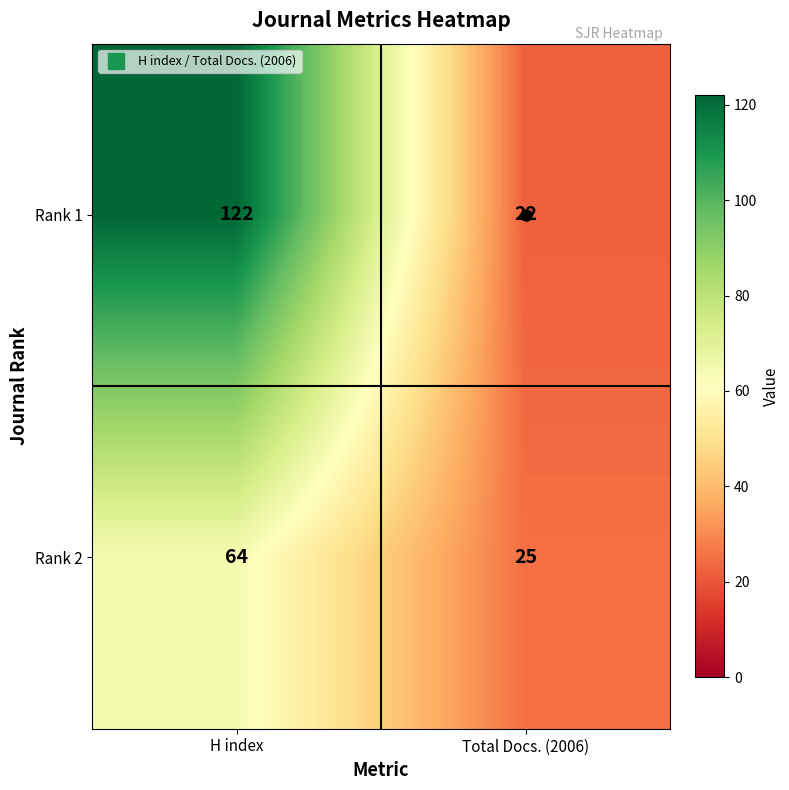

What is the sum of all Rank 1 values?

144